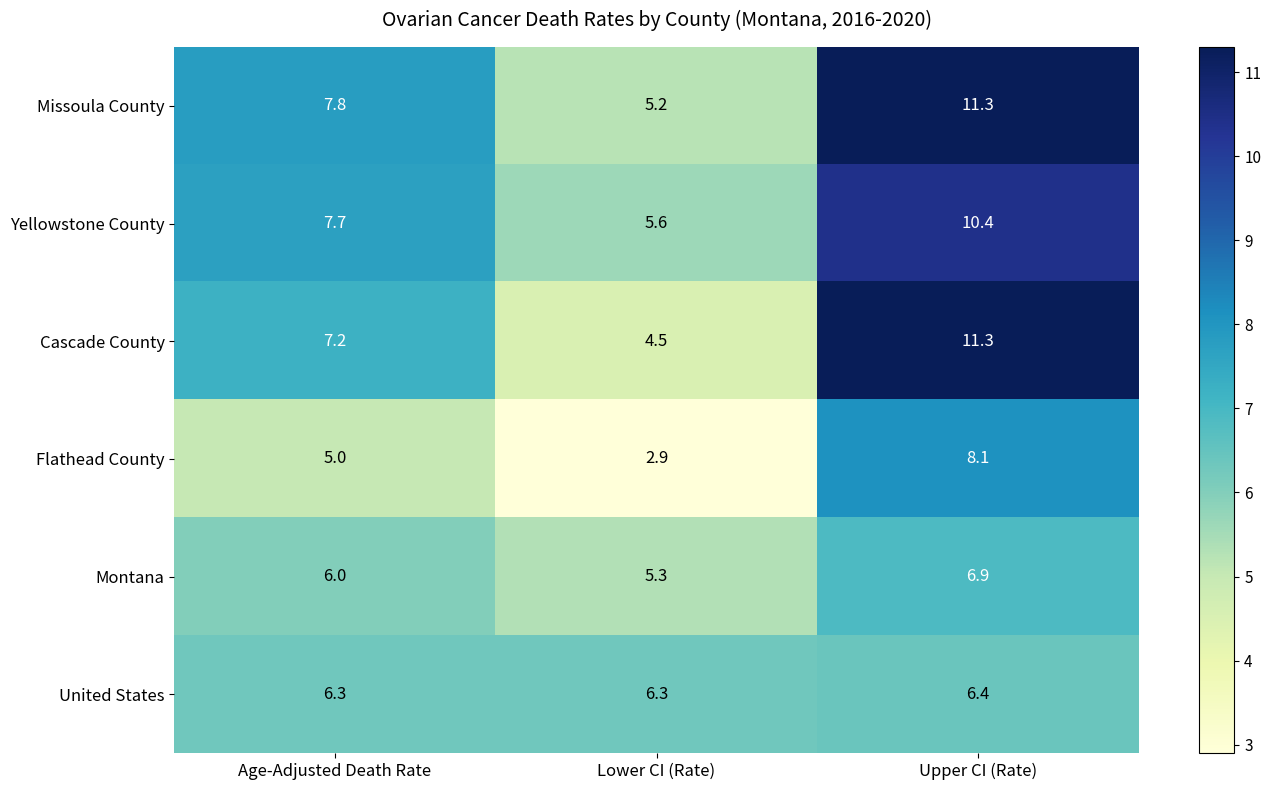

Reading left to right, list all the values displayed in this chart.

Missoula County: Age-Adjusted Death Rate=7.8	Lower CI (Rate)=5.2	Upper CI (Rate)=11.3
Yellowstone County: Age-Adjusted Death Rate=7.7	Lower CI (Rate)=5.6	Upper CI (Rate)=10.4
Cascade County: Age-Adjusted Death Rate=7.2	Lower CI (Rate)=4.5	Upper CI (Rate)=11.3
Flathead County: Age-Adjusted Death Rate=5.0	Lower CI (Rate)=2.9	Upper CI (Rate)=8.1
Montana: Age-Adjusted Death Rate=6.0	Lower CI (Rate)=5.3	Upper CI (Rate)=6.9
United States: Age-Adjusted Death Rate=6.3	Lower CI (Rate)=6.3	Upper CI (Rate)=6.4